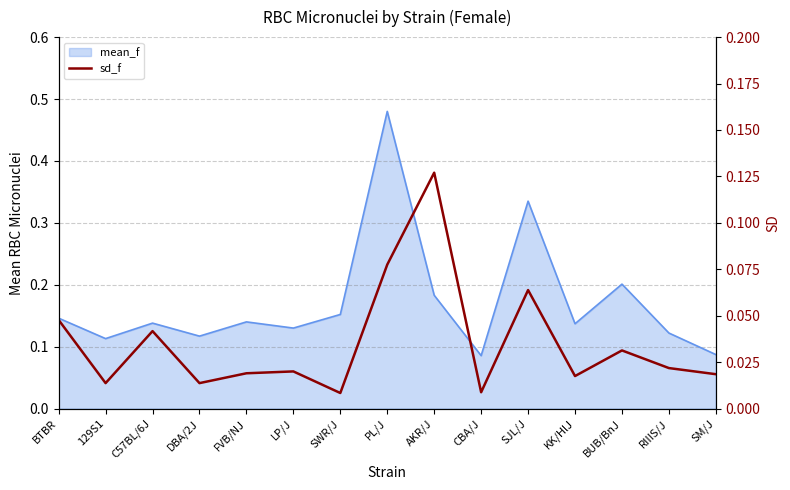

The chart shows a value of 0.0 at 129S1. True or false?

False